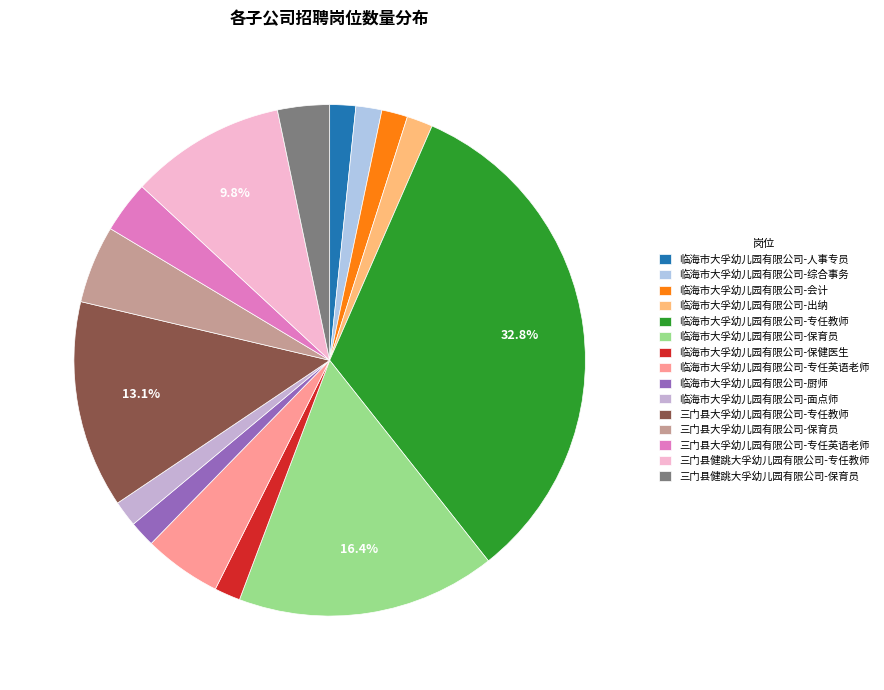

How much of the chart is everything except 临海市大孚幼儿园有限公司-厨师?

98.4%